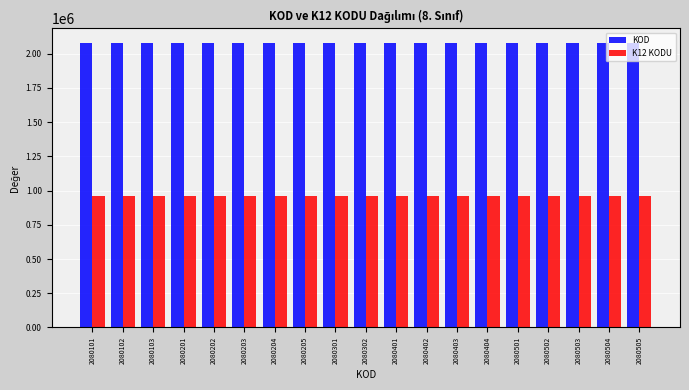

True or false: KOD has a value of 1063584 at 2080101.

False